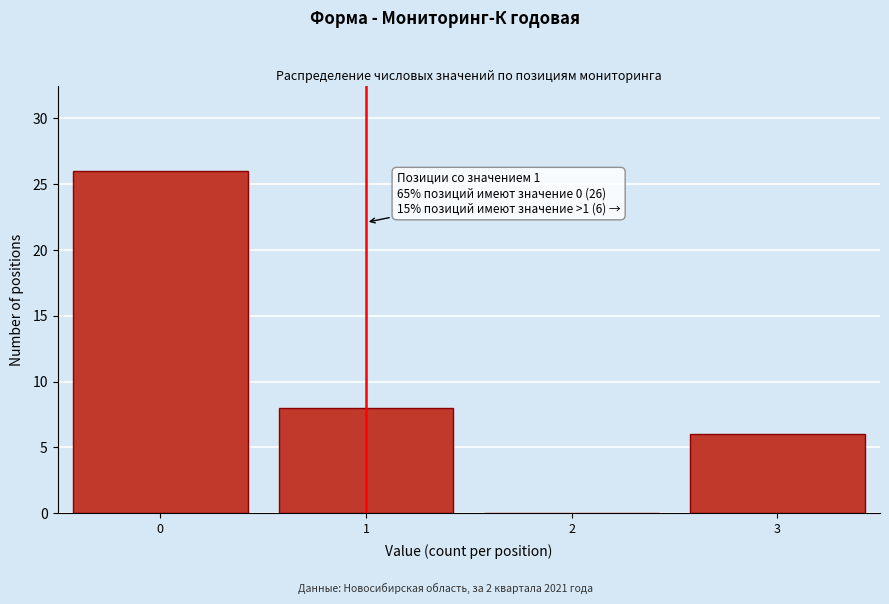

Reading left to right, what are all the values shown in this chart?

0=26	1=8	2=0	3=6